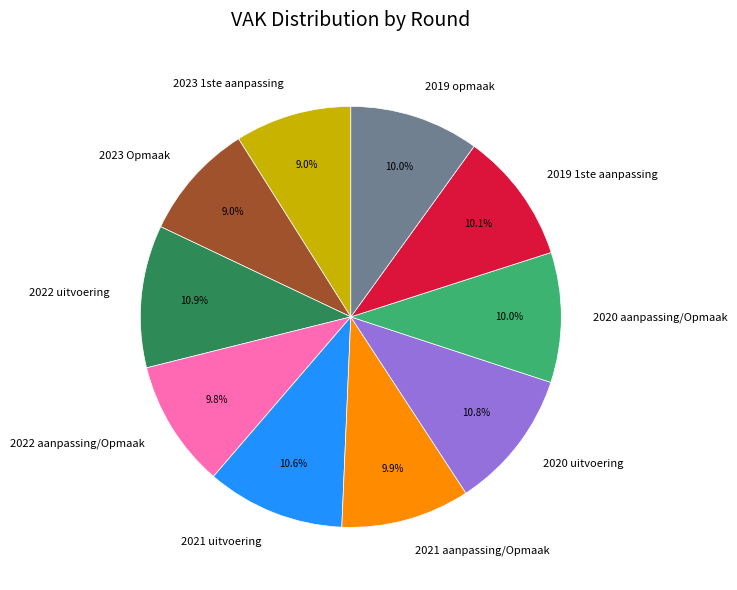

To the nearest percent, what is the difference between the largest and smallest slice percentages?

2%